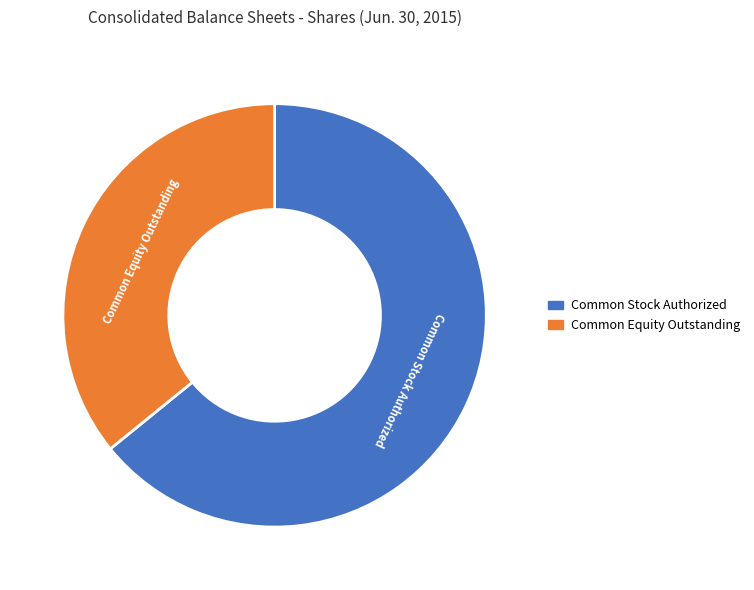

How many slices are in this pie chart?

2